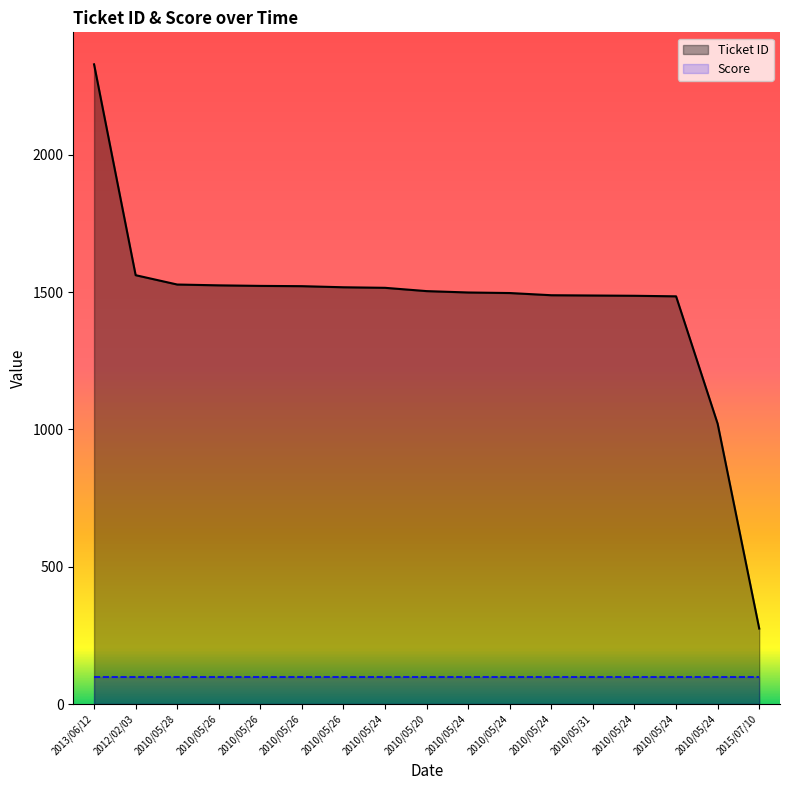

True or false: the data shows 2330 at 2013/06/12.

True